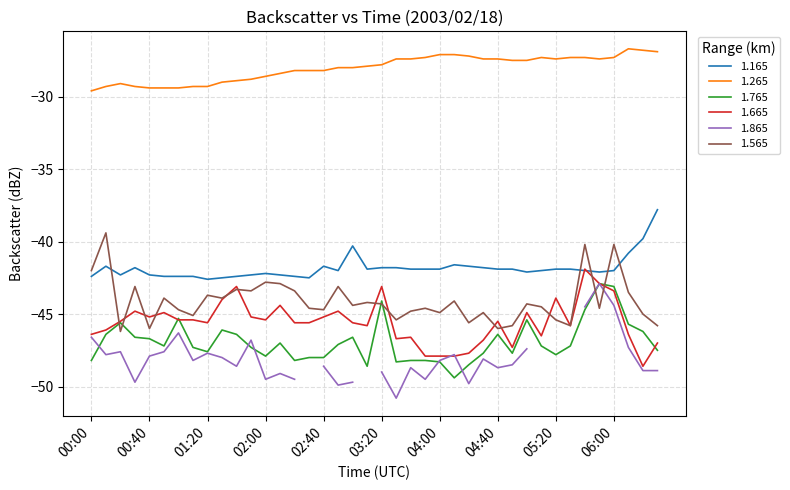

What is the highest value of the 1.565 series?

-39.4